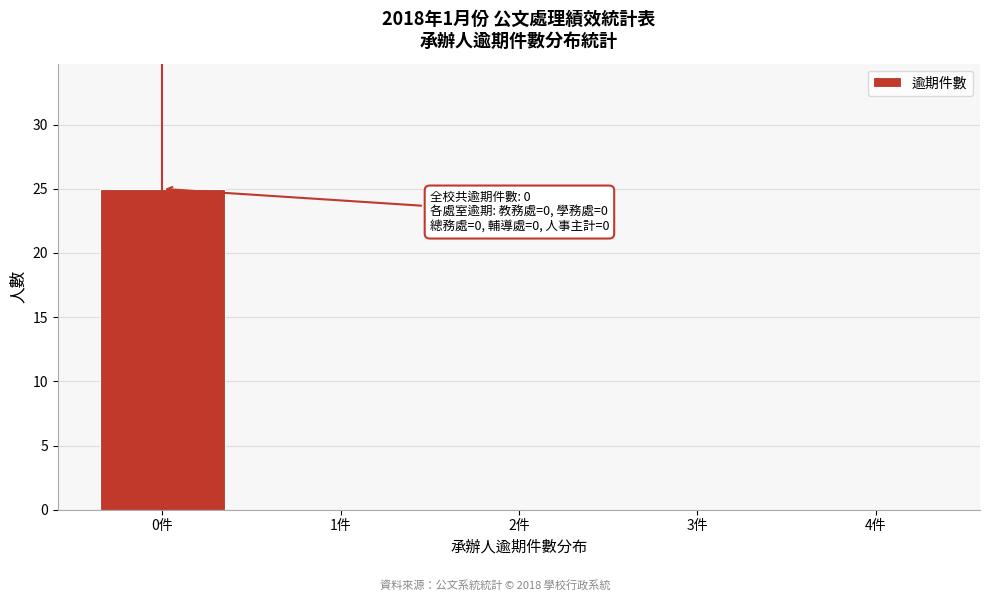

Reading right to left, list all the values displayed in this chart.

4件=0	3件=0	2件=0	1件=0	0件=25